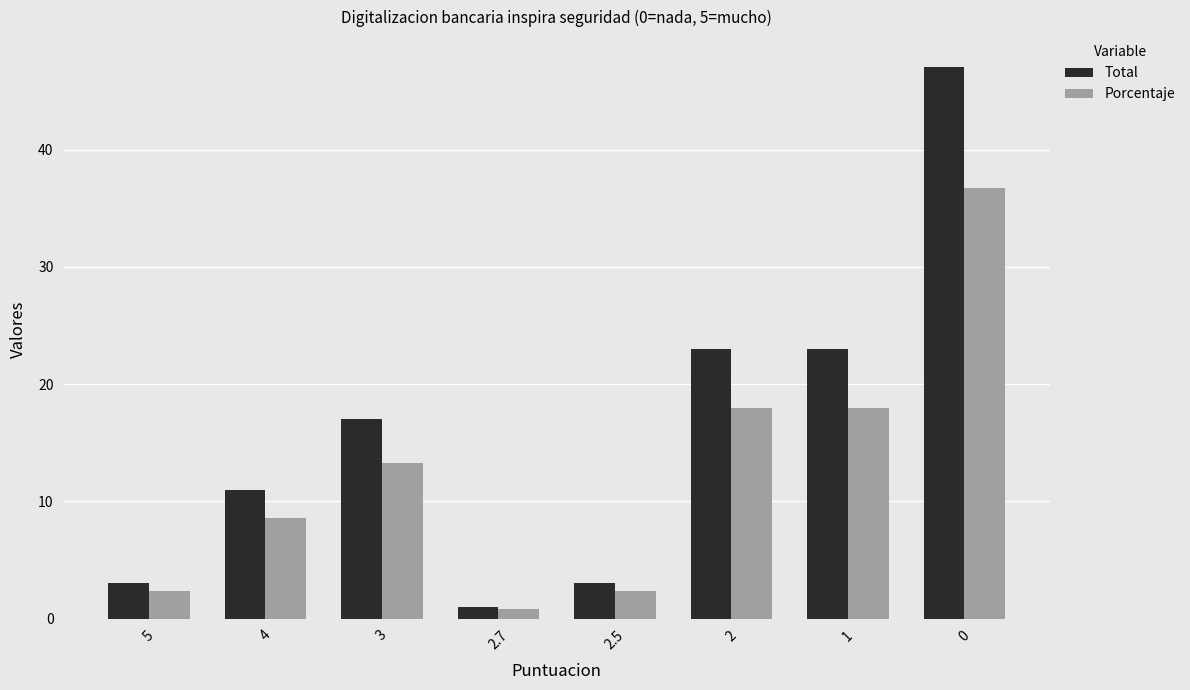

List the series in order of their peak value, highest first.

Total, Porcentaje